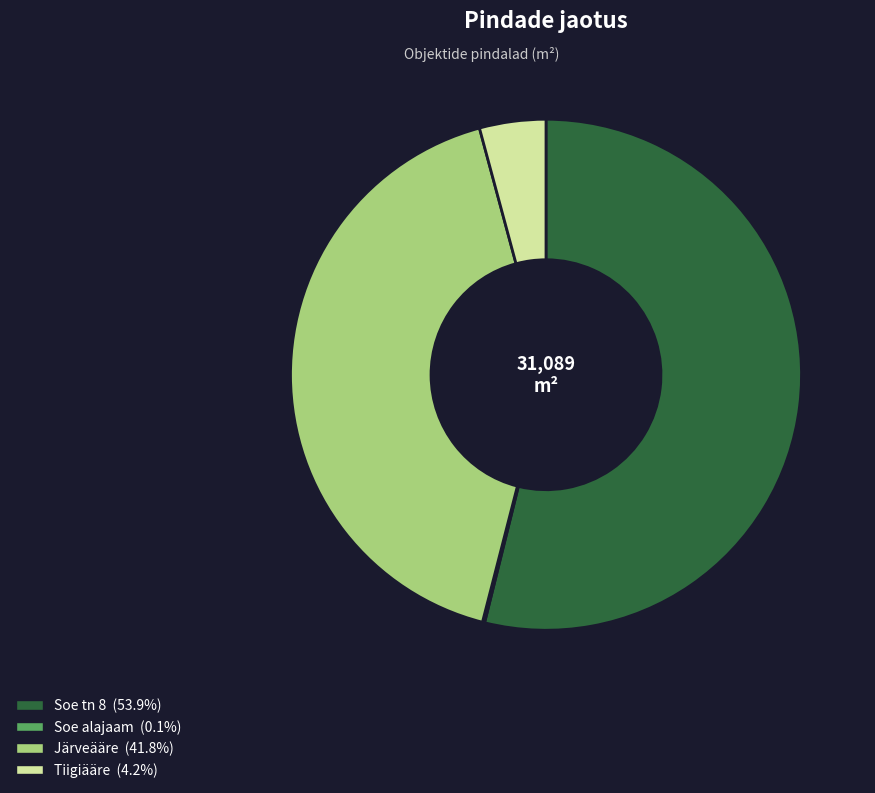

Does Soe tn 8 account for over 50% of the chart?

Yes